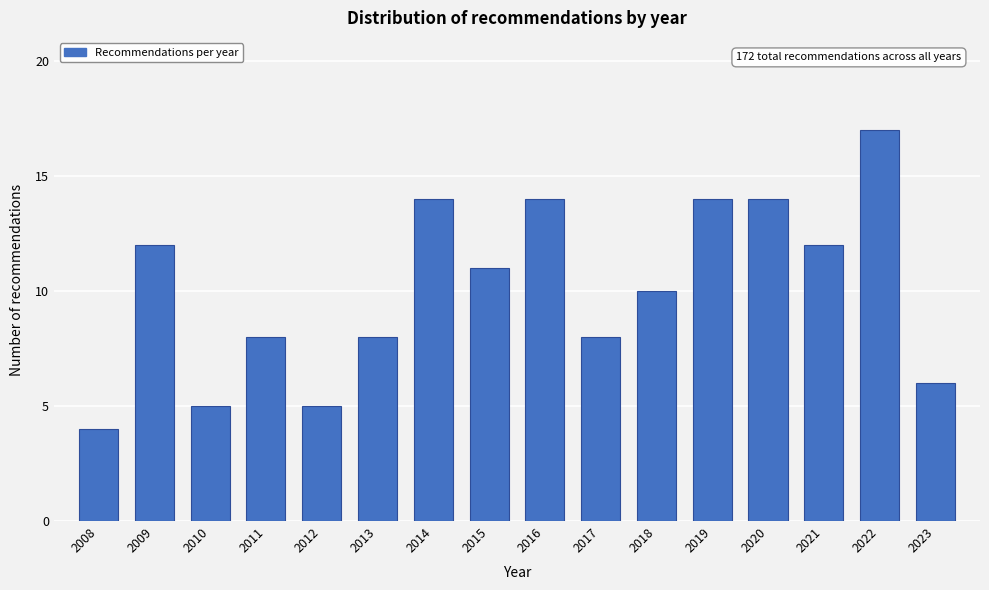

Reading left to right, transcribe all the data shown in this chart.

4	12	5	8	5	8	14	11	14	8	10	14	14	12	17	6